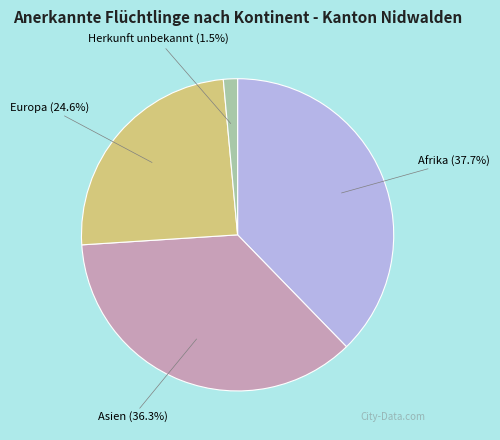

Which slice is the largest?

Afrika